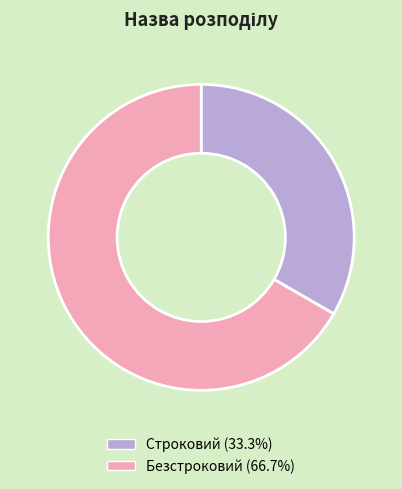

Is the sum of Безстроковий and Строковий greater than half?

Yes